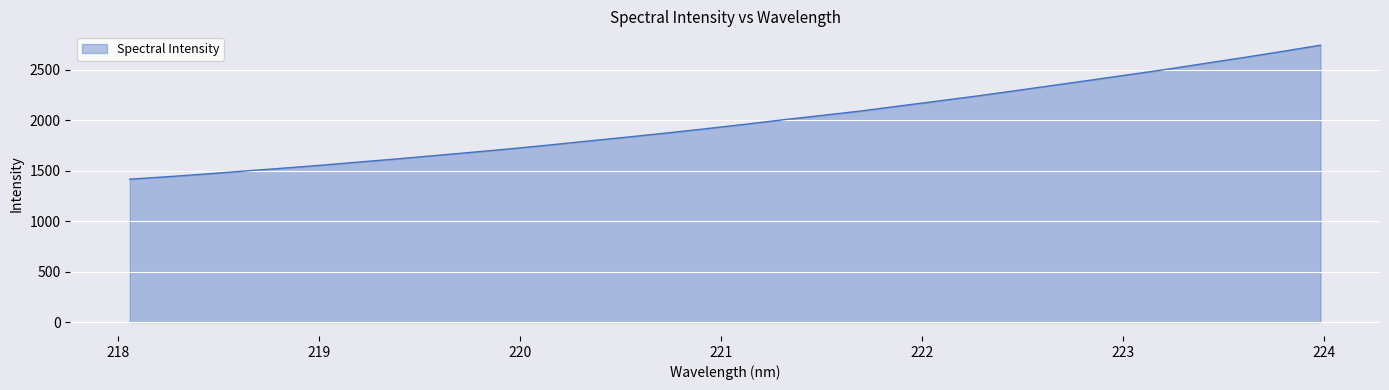

What is the smallest value displayed?

1415.1